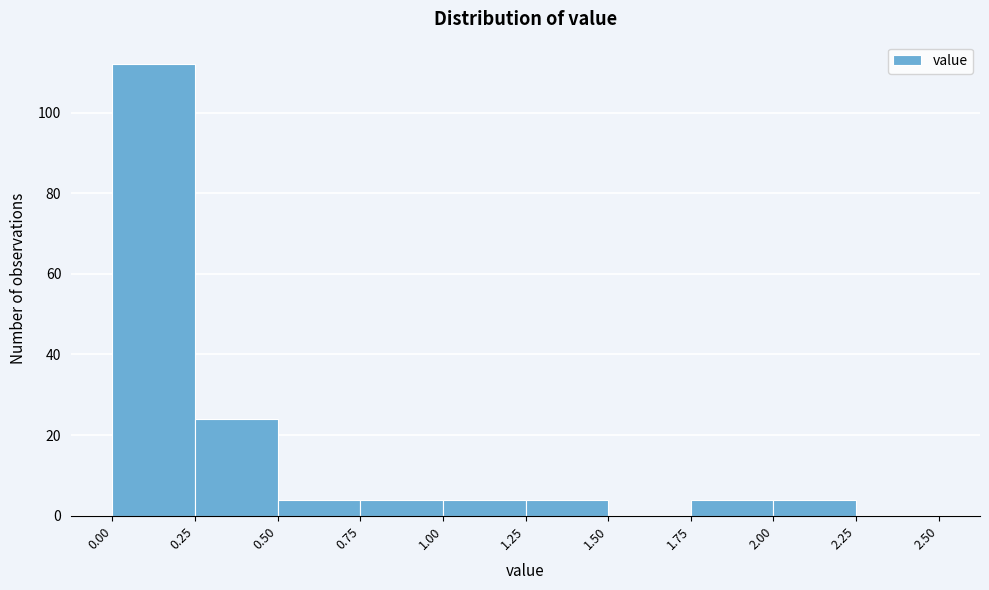

What is the height of the bar covering 0.25 to 0.50 on the x-axis? The values are not printed on the chart, so give them approximately, as read against the axis.

24